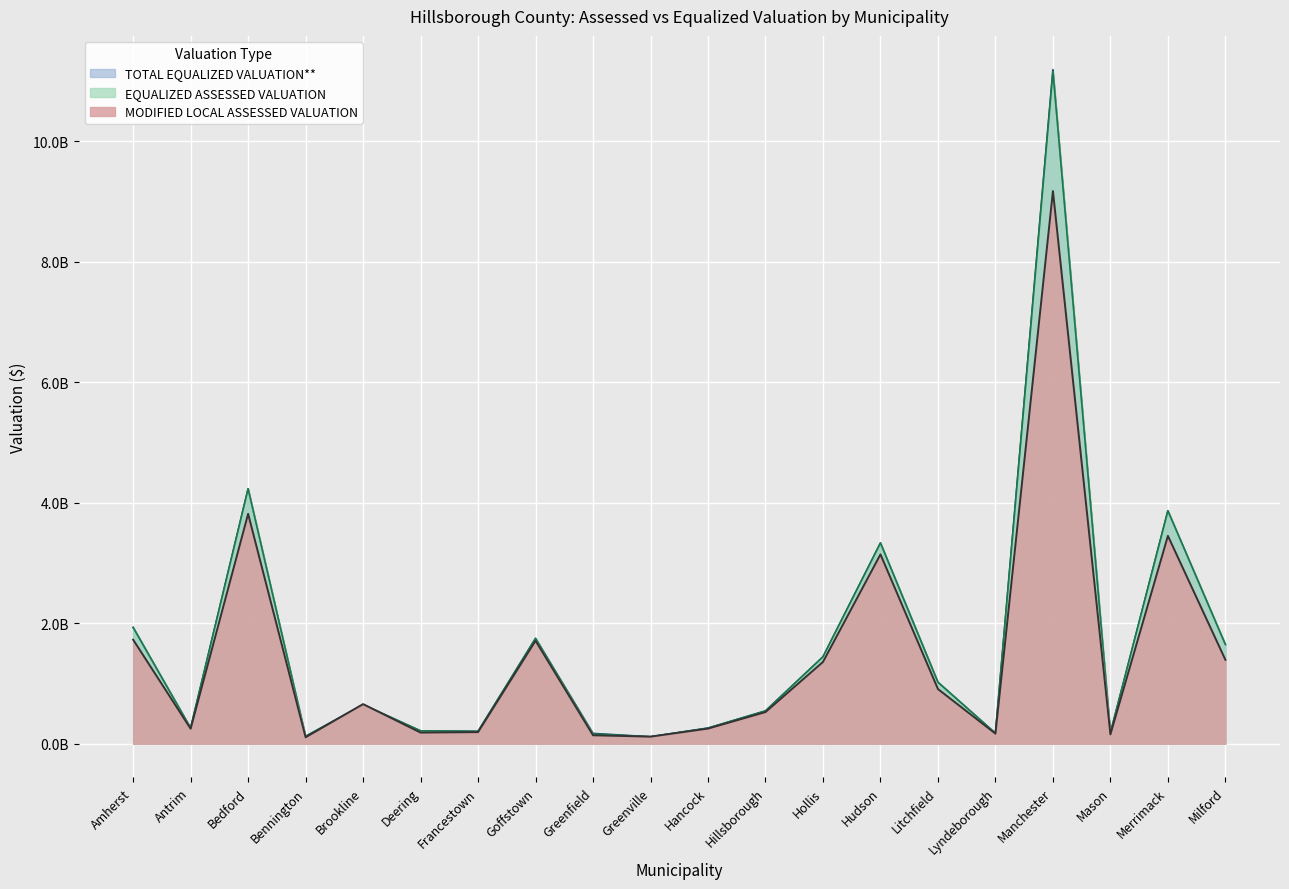

Which category has the lowest value across all series?

Bennington